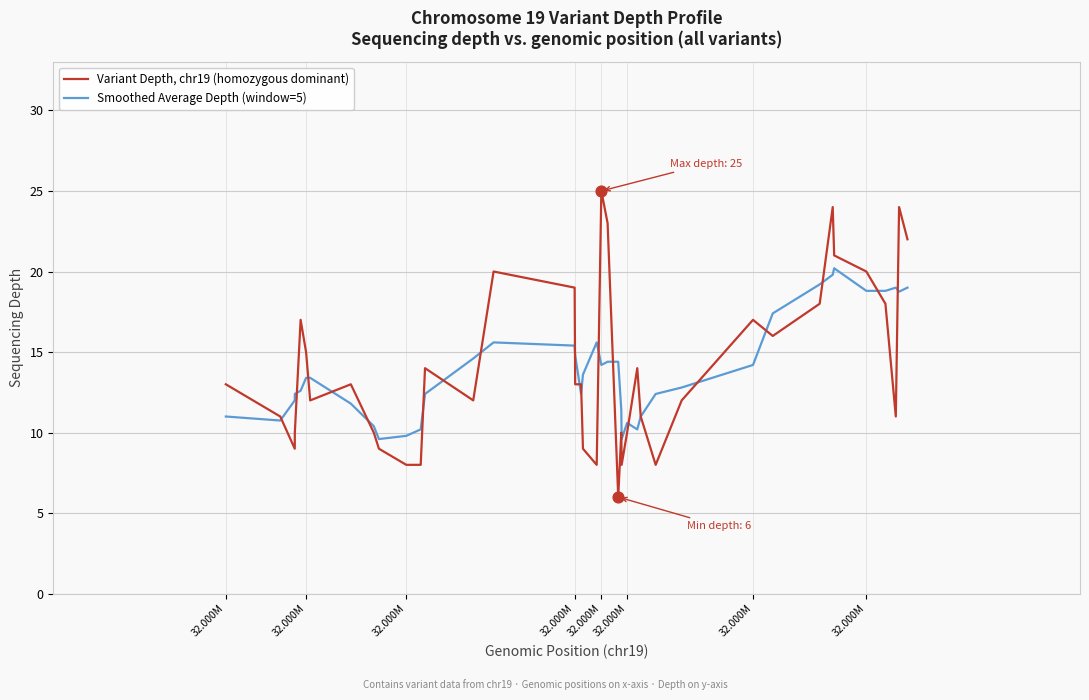

List the series in order of their peak value, lowest first.

Smoothed Average Depth (window=5), Variant Depth, chr19 (homozygous dominant)